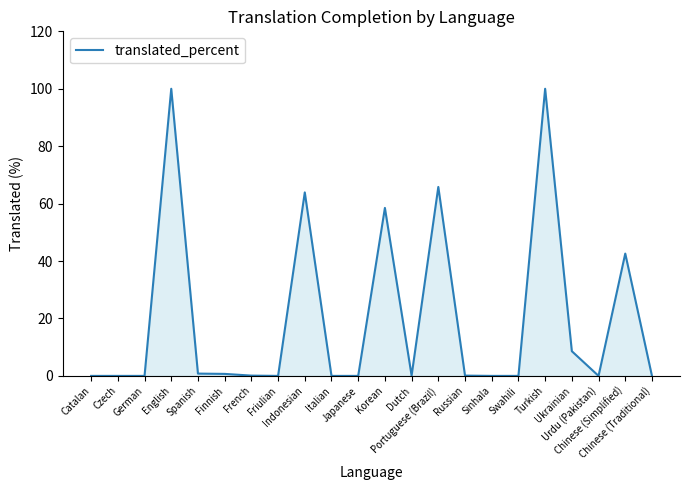

What is the maximum value shown in the chart?

100.0